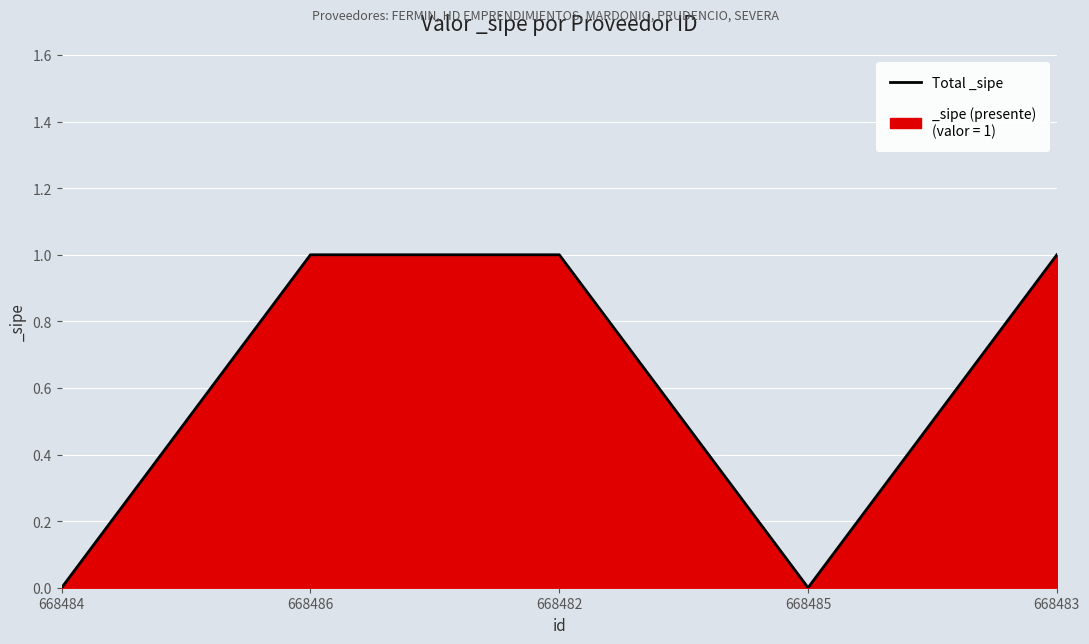

How many lines are shown in the chart?

1